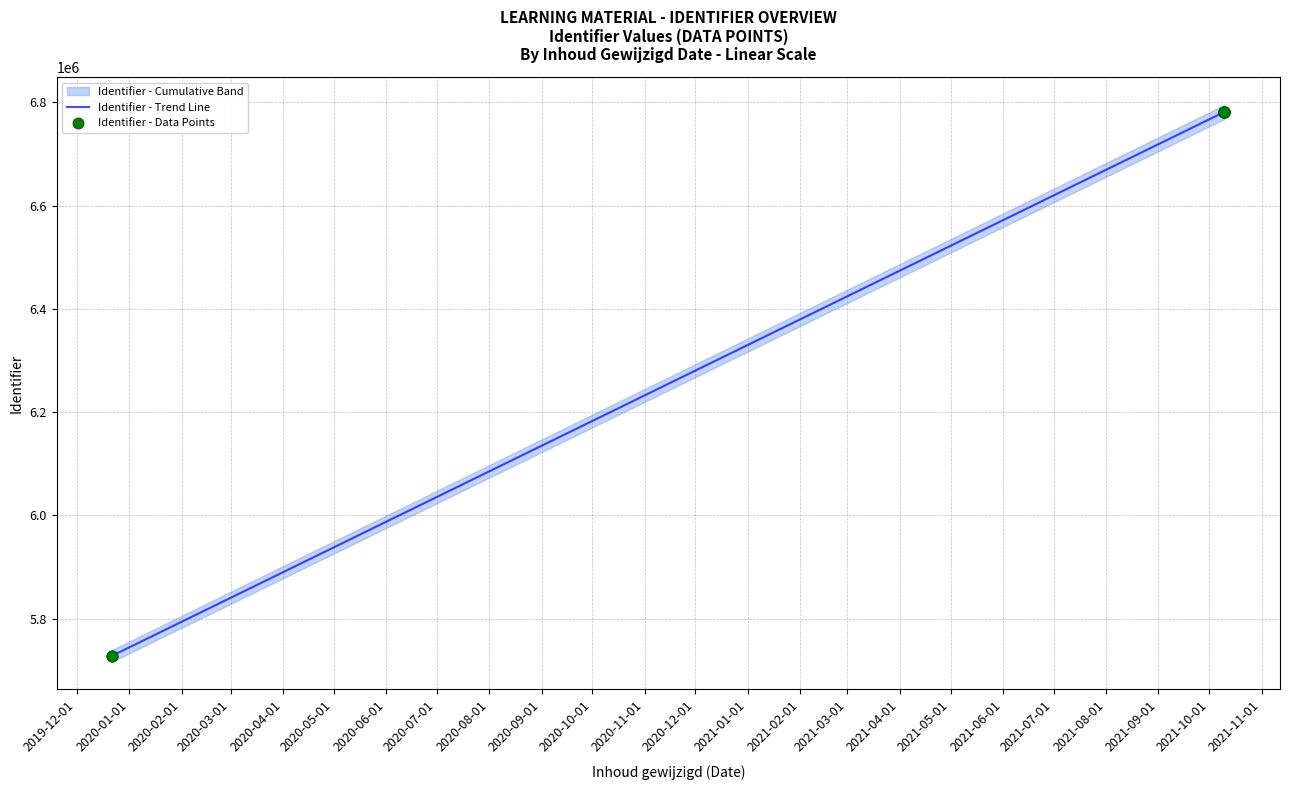

Which has a higher value, 2021-10-10 or 2021-10-10?

2021-10-10